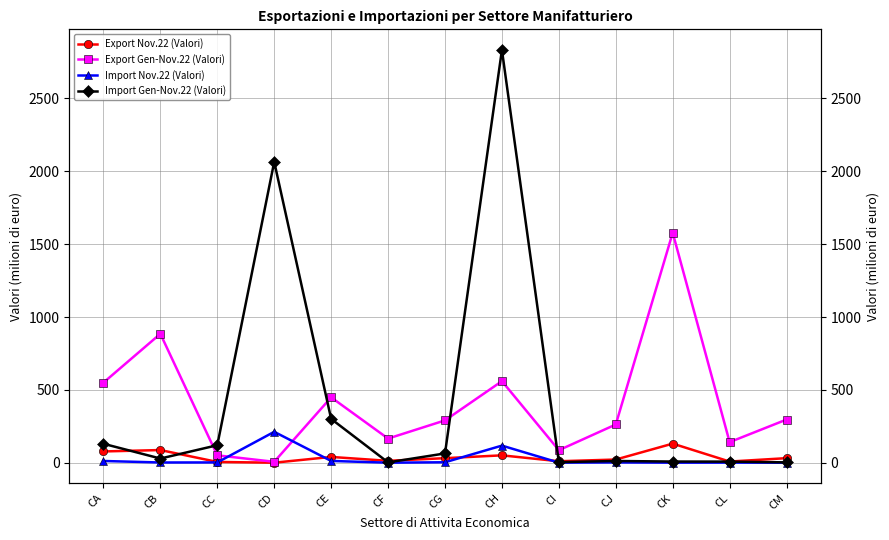

Which category has the highest value in the Export Gen-Nov.22 (Valori) series?

CK